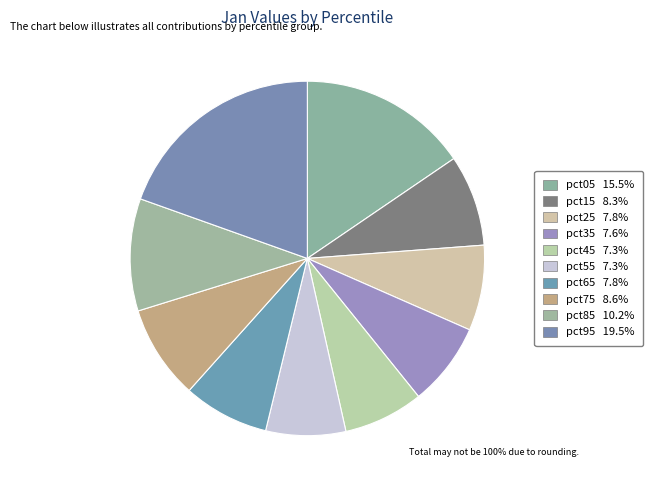

Is pct15 the majority of the pie?

No